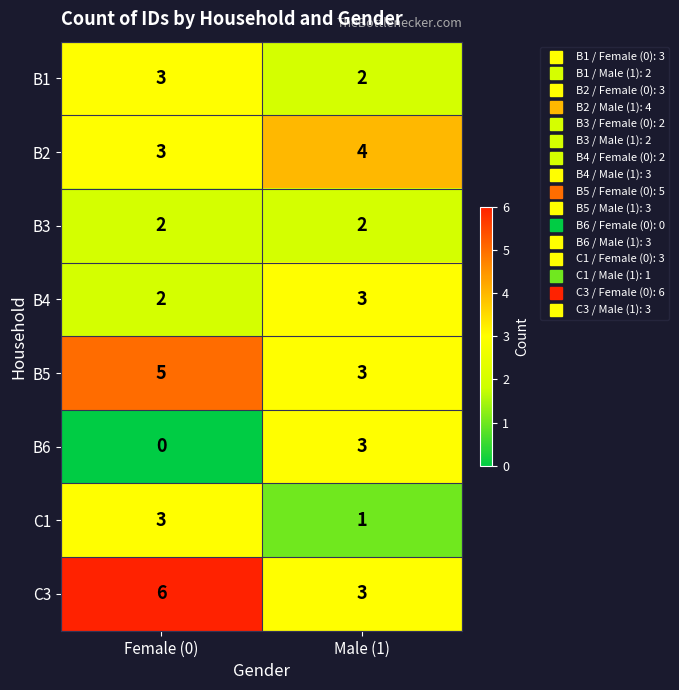

Reading left to right, transcribe all the data shown in this chart.

B1: 3	2
B2: 3	4
B3: 2	2
B4: 2	3
B5: 5	3
B6: 0	3
C1: 3	1
C3: 6	3